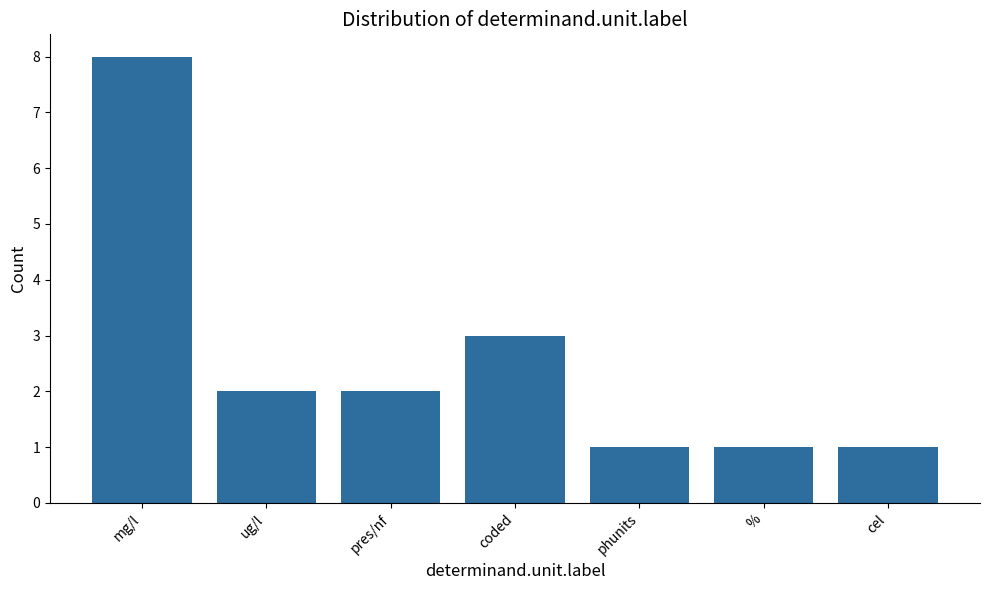

What is the approximate value at coded?

3